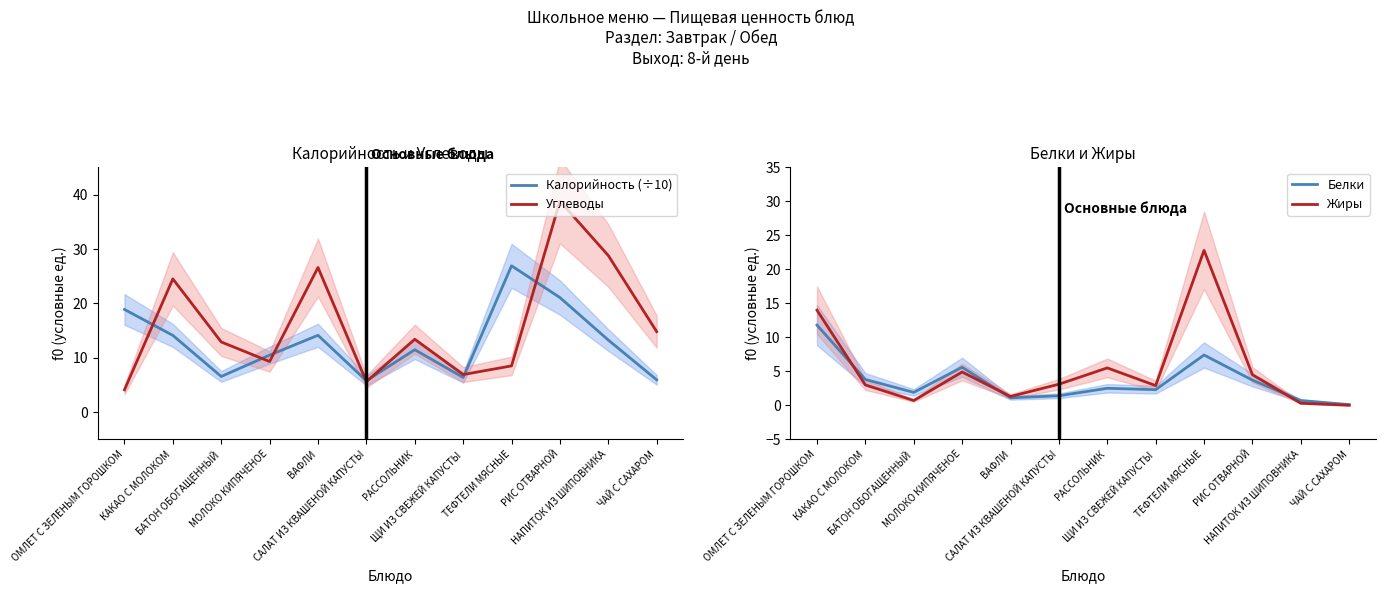

Which series has the largest total across all categories?

Углеводы